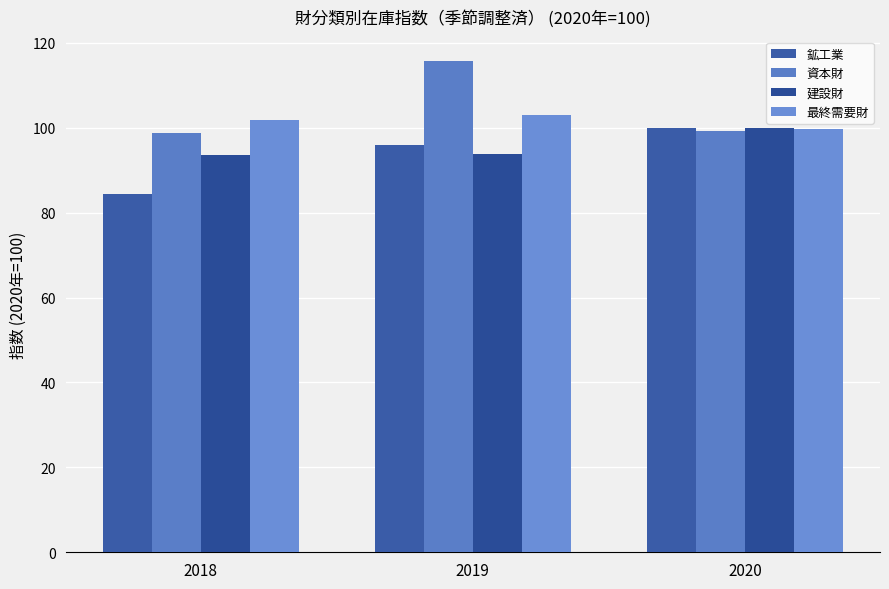

Reading left to right, what are all the values shown in this chart?

鉱工業: 2018=84.3	2019=96.0	2020=99.9
資本財: 2018=98.9	2019=115.7	2020=99.2
建設財: 2018=93.5	2019=93.8	2020=99.9
最終需要財: 2018=101.9	2019=103.0	2020=99.7